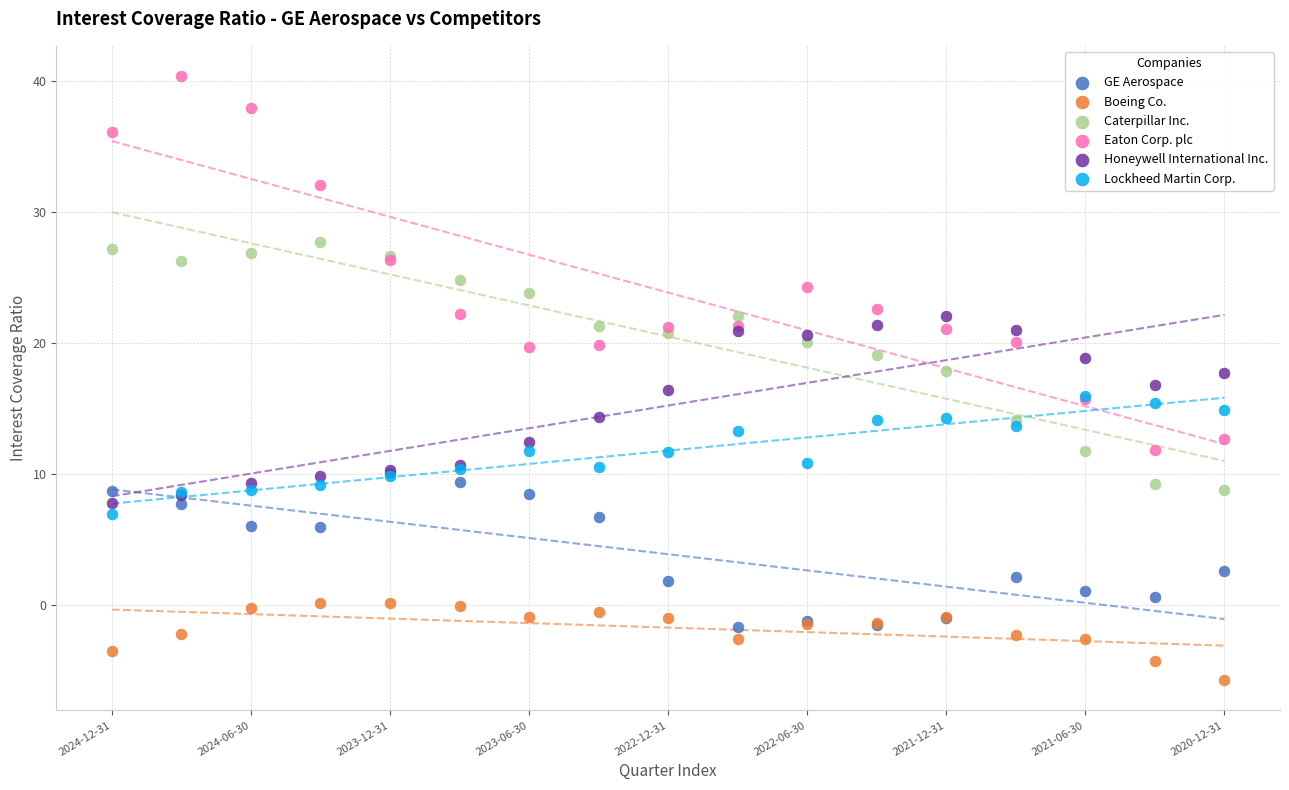

Which series reaches the maximum Y coordinate?

Eaton Corp. plc